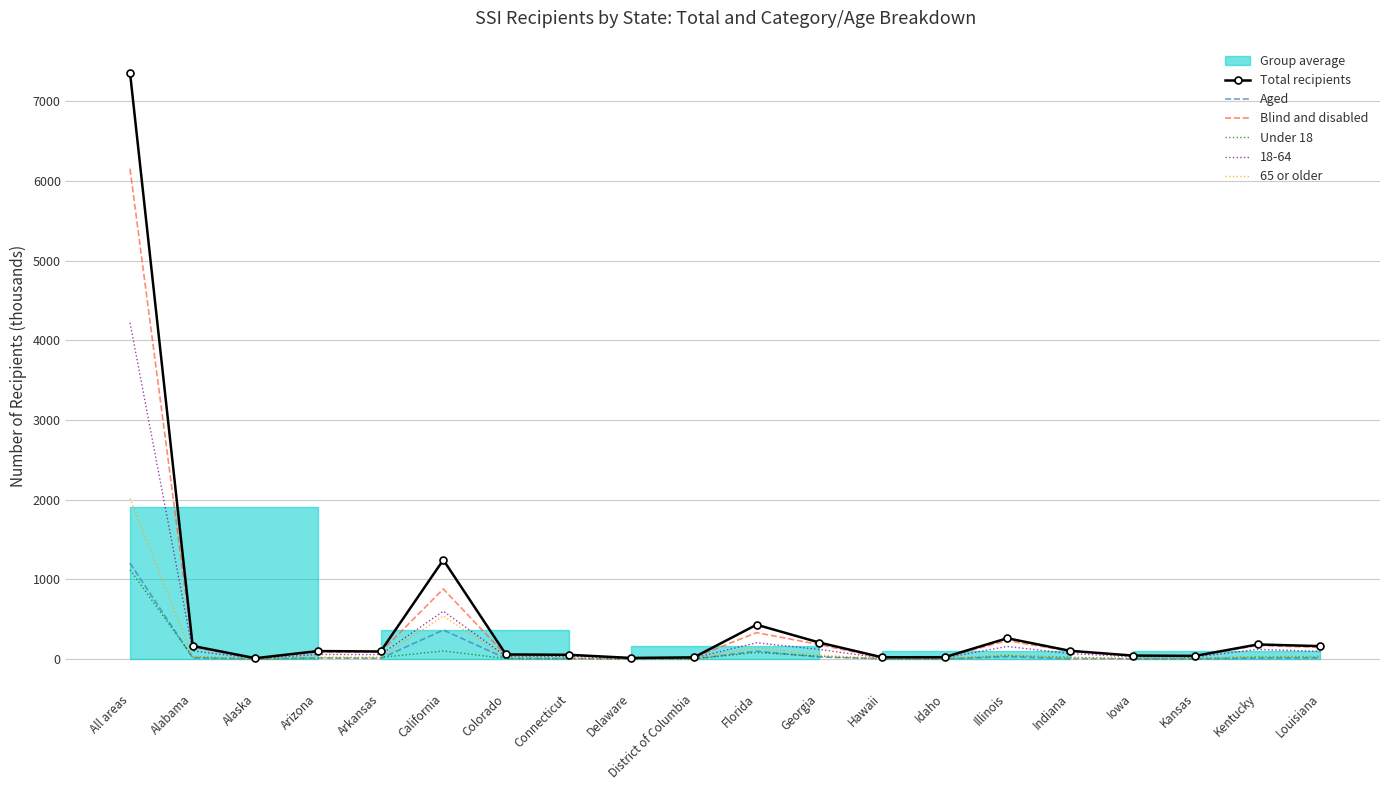

What is the average value of the Aged series?

91.7